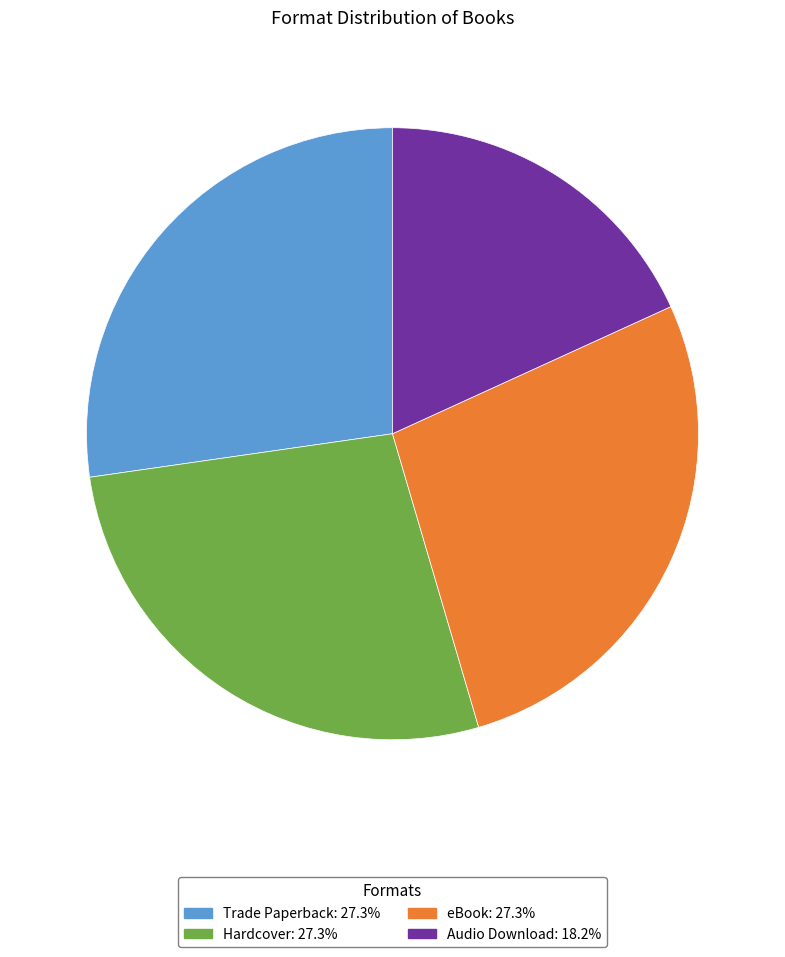

Is there any slice that represents more than half of the pie?

No